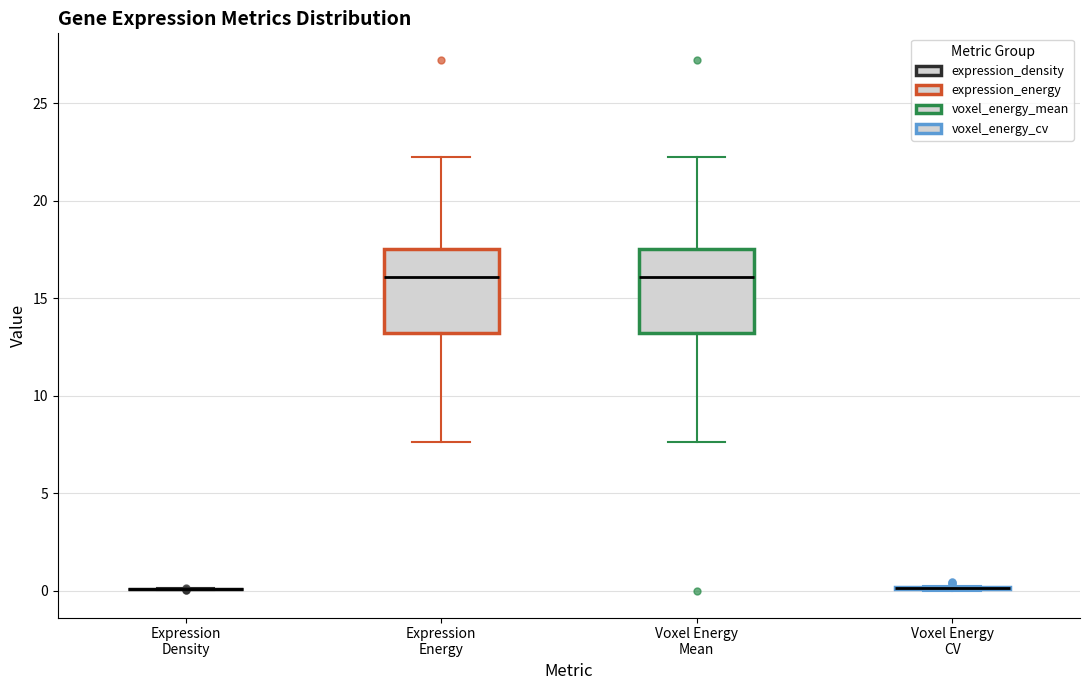

Reading left to right, transcribe this box plot: for each box, give where its median line is, the range the box spans, and where its two whiskers end, as read against the y-axis. The values are not printed on the chart, so give them approximately, as read against the axis.

Expression Density: box collapsed to a line at 0.0, whiskers 0.0 to 0.0
Expression Energy: median 16.0, box 13.0 to 17.5, whiskers 7.5 to 22.0
Voxel Energy Mean: median 16.0, box 13.0 to 17.5, whiskers 7.5 to 22.0
Voxel Energy CV: box collapsed to a line at 0.0, whiskers 0.0 to 0.5